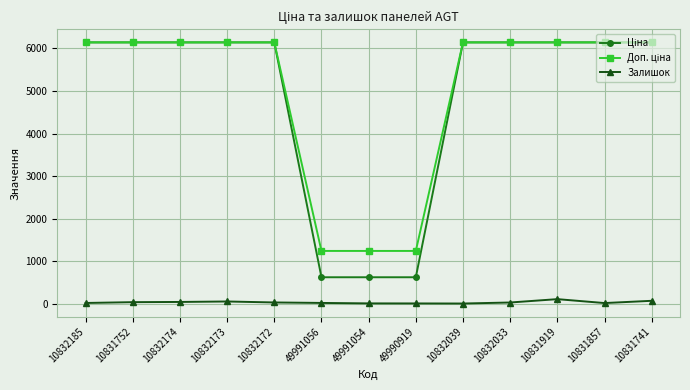

Is it true that Залишок equals 49.0 at 10832173?

True